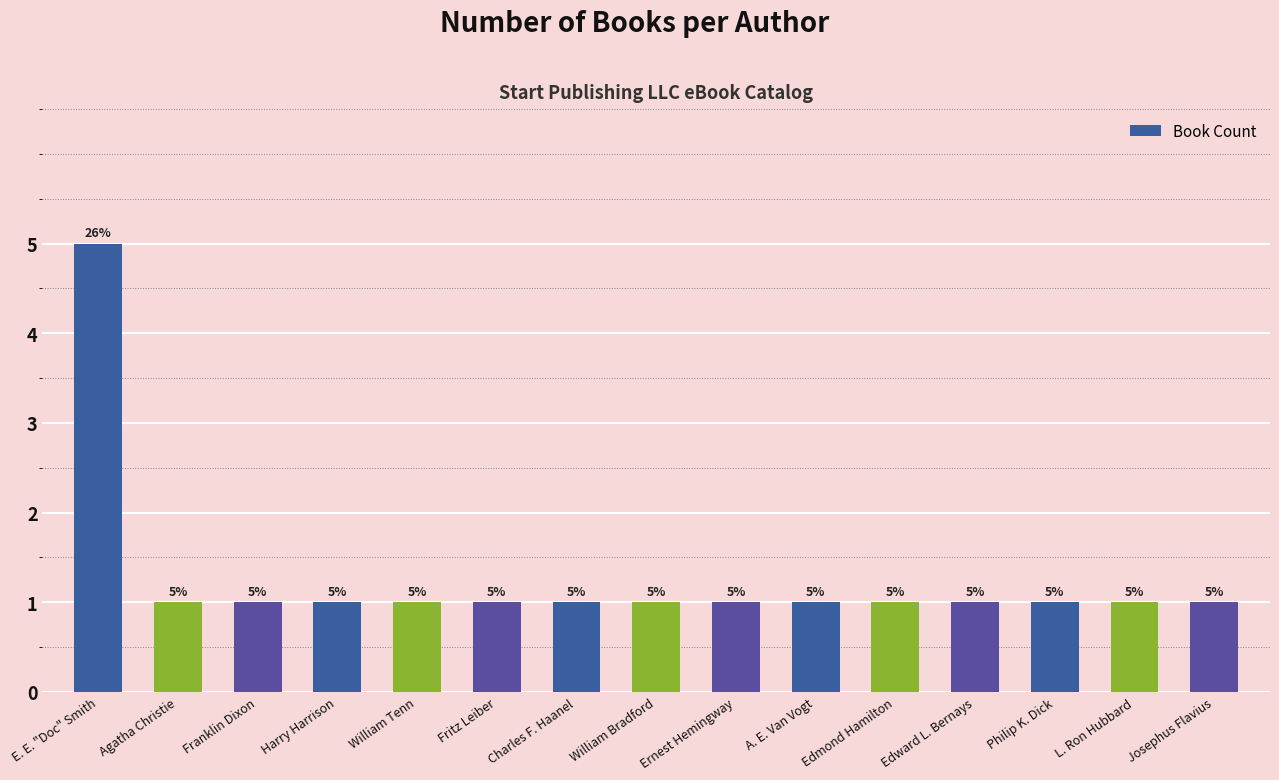

Which category has the highest value across all series?

E. E. "Doc" Smith